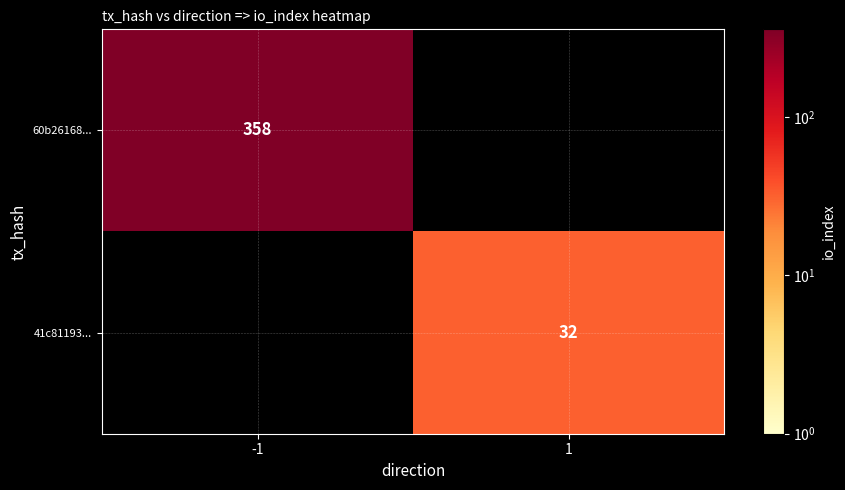

What is the total value across all series at 1?

32